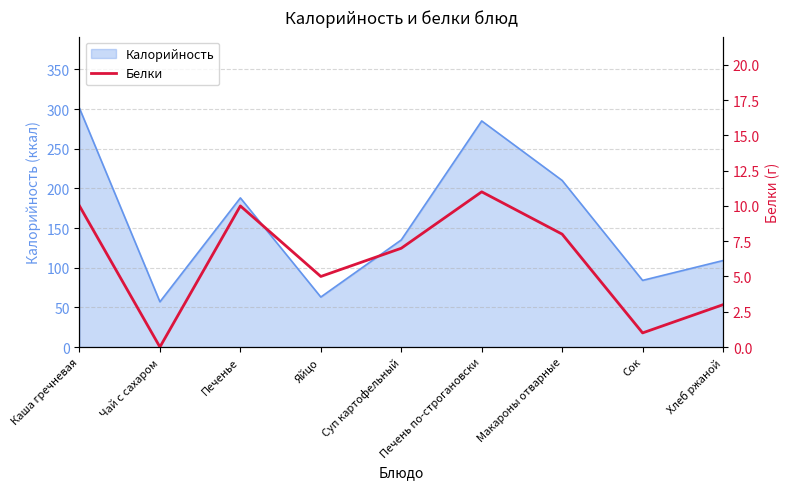

Read the Калорийность value at Хлеб ржаной.

109